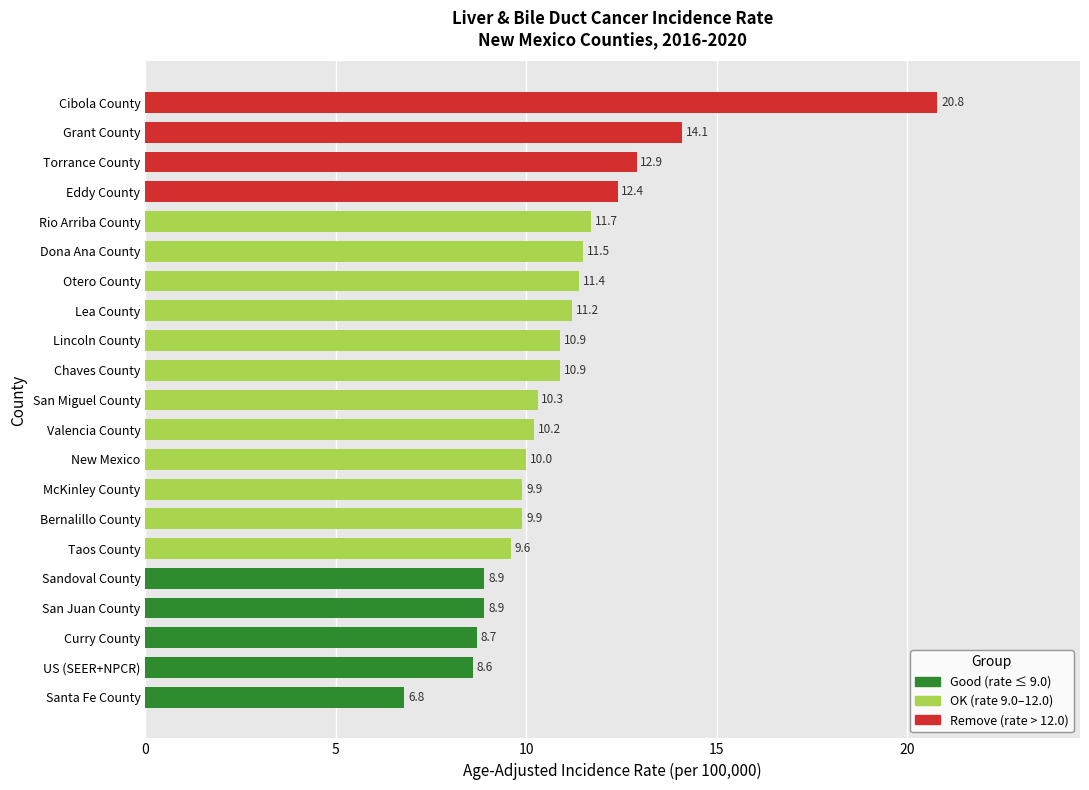

What is the approximate value at Sandoval County?

8.9